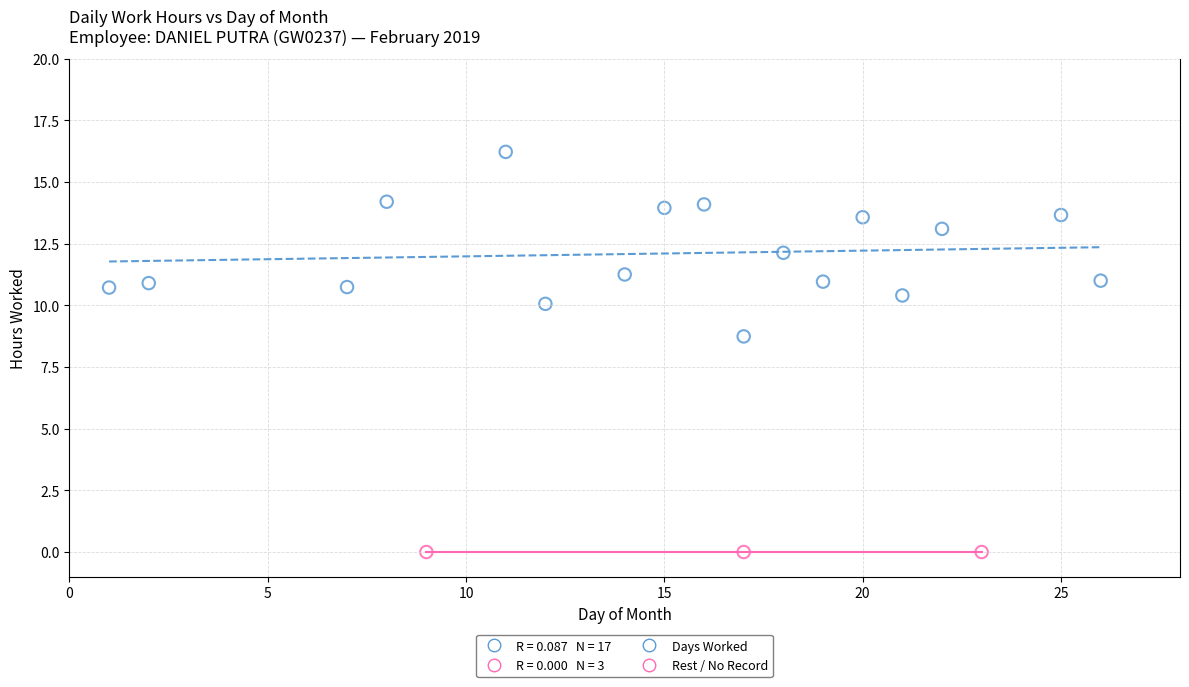

Which series contains the highest Y value?

Days Worked